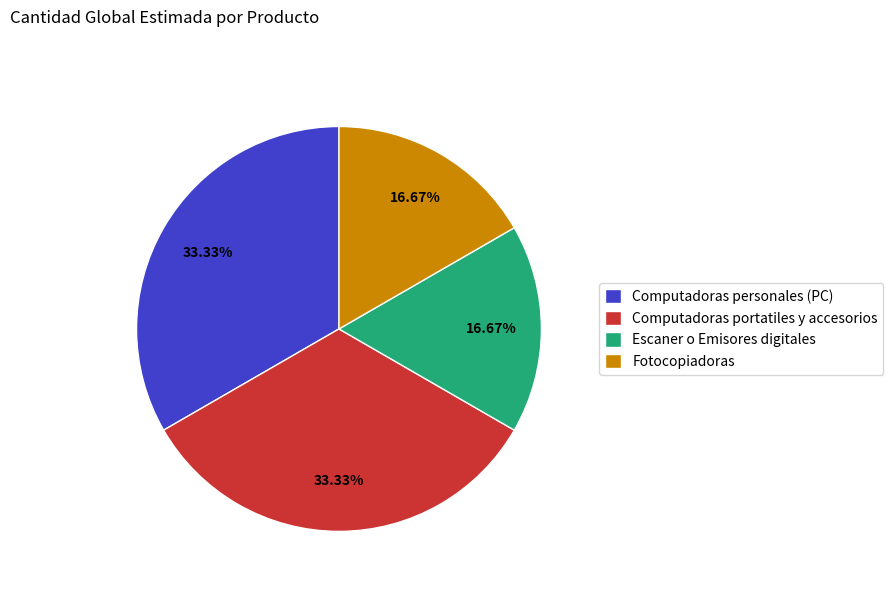

How many segments does this pie chart have?

4